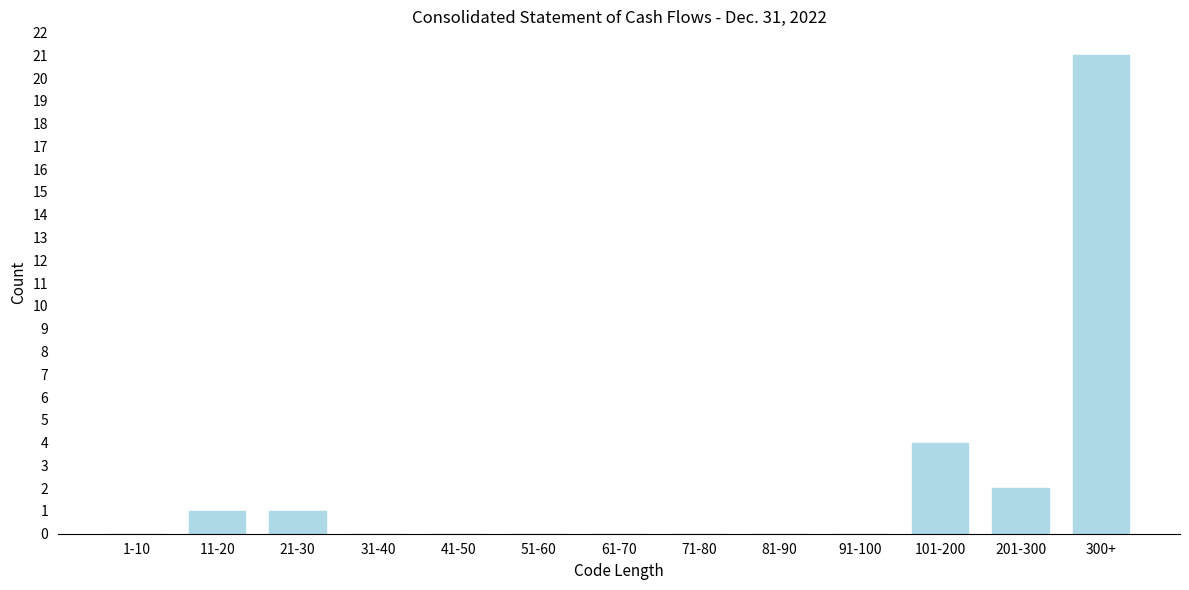

Reading right to left, extract all data points from this chart.

300+=21	201-300=2	101-200=4	91-100=0	81-90=0	71-80=0	61-70=0	51-60=0	41-50=0	31-40=0	21-30=1	11-20=1	1-10=0